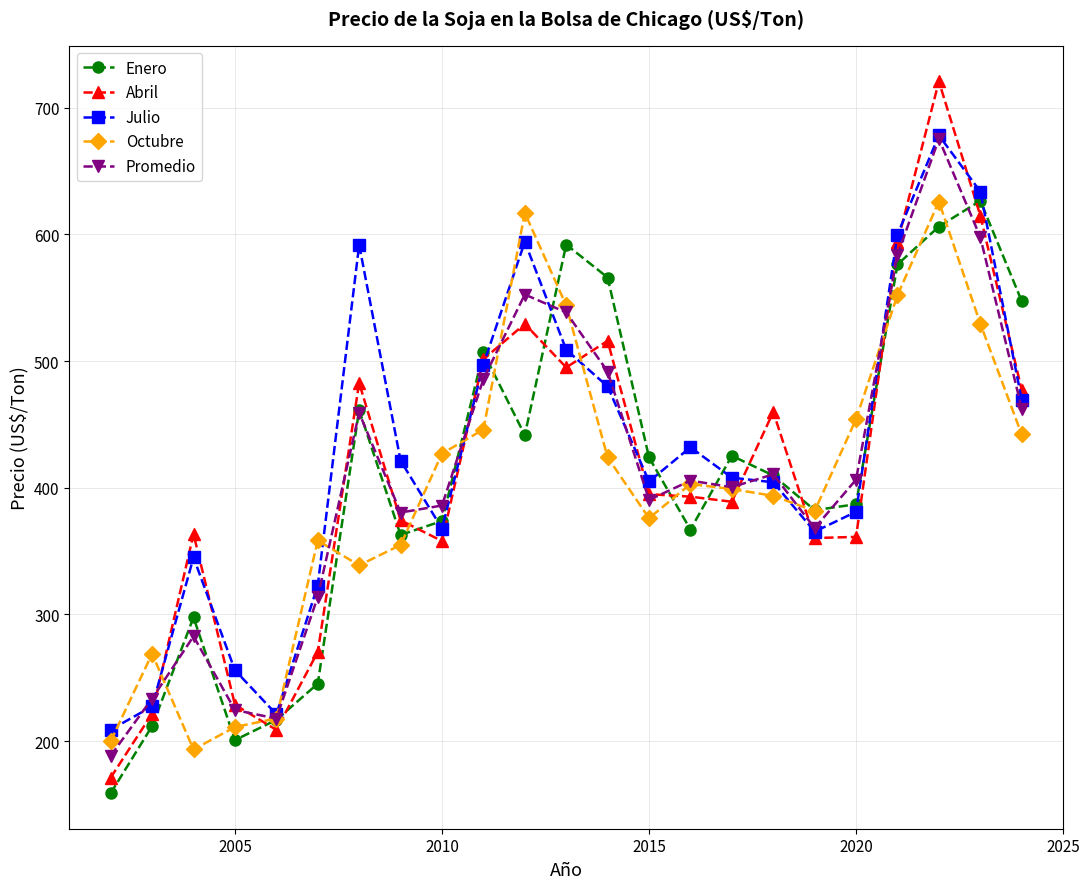

True or false: Julio has more than 0 interior local peaks.

True